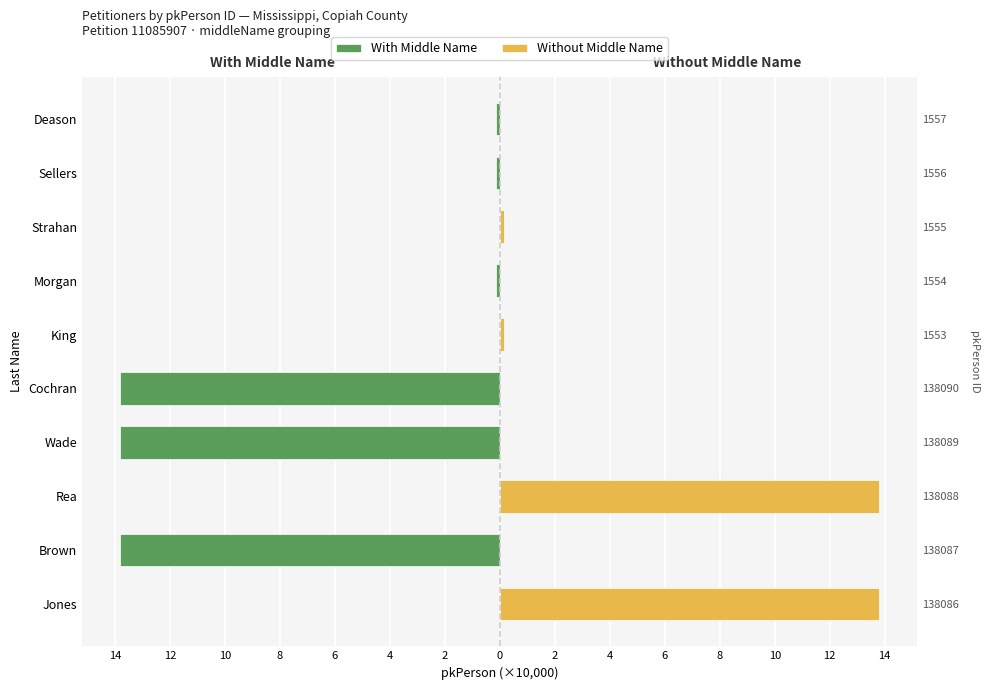

Is the value of With Middle Name at King greater than the value of Without Middle Name at King?

No